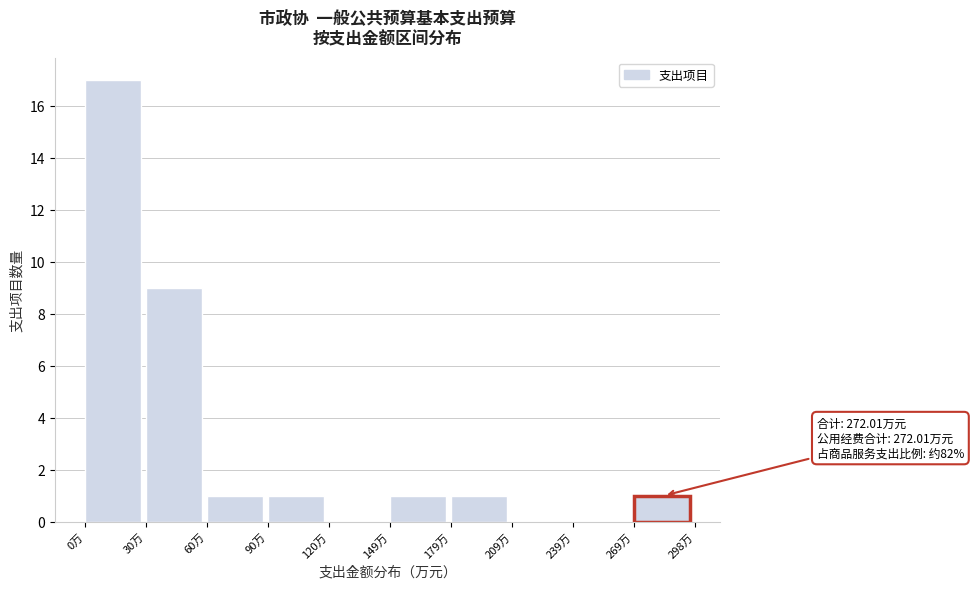

Which range on the x-axis has the tallest bar?

0 to 30